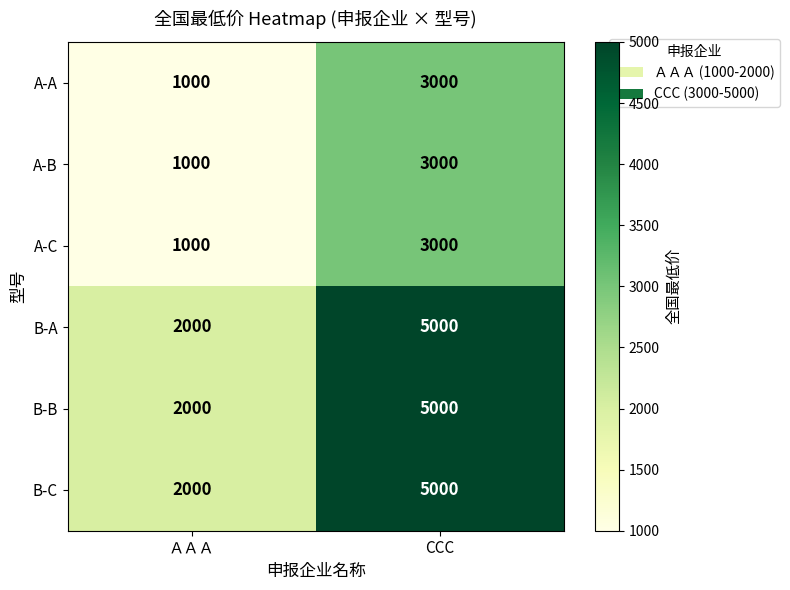

What is the sum of the B-B values at ＡＡＡ and CCC?

7000